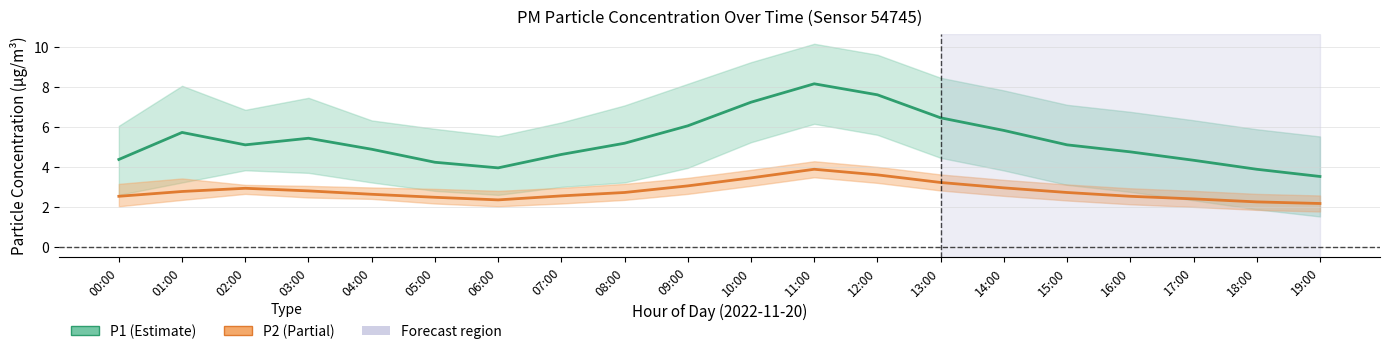

True or false: P2 has more than 1 points higher than both neighbors.

True